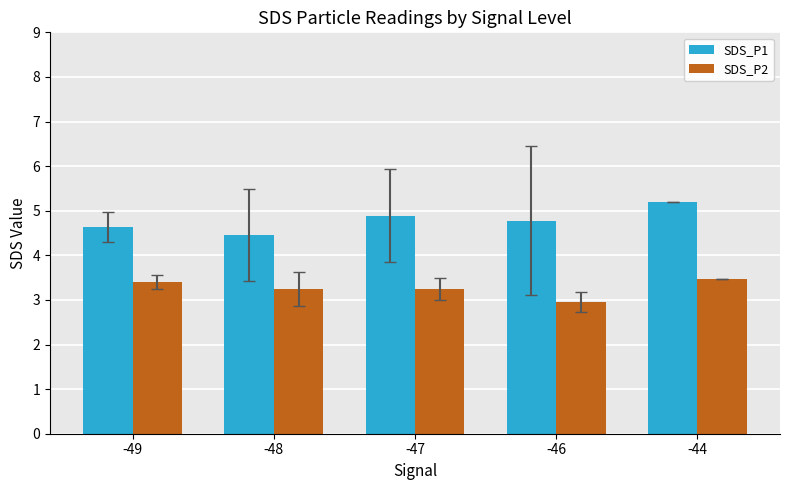

What is the difference between the maximum and second lowest values in the SDS_P2 series?

0.2